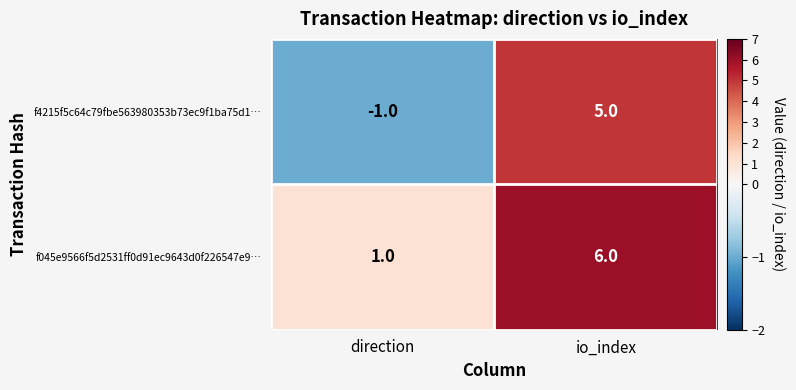

Which series has the largest total across all categories?

f045e9566f5d2531ff0d91ec9643d0f226547e9…